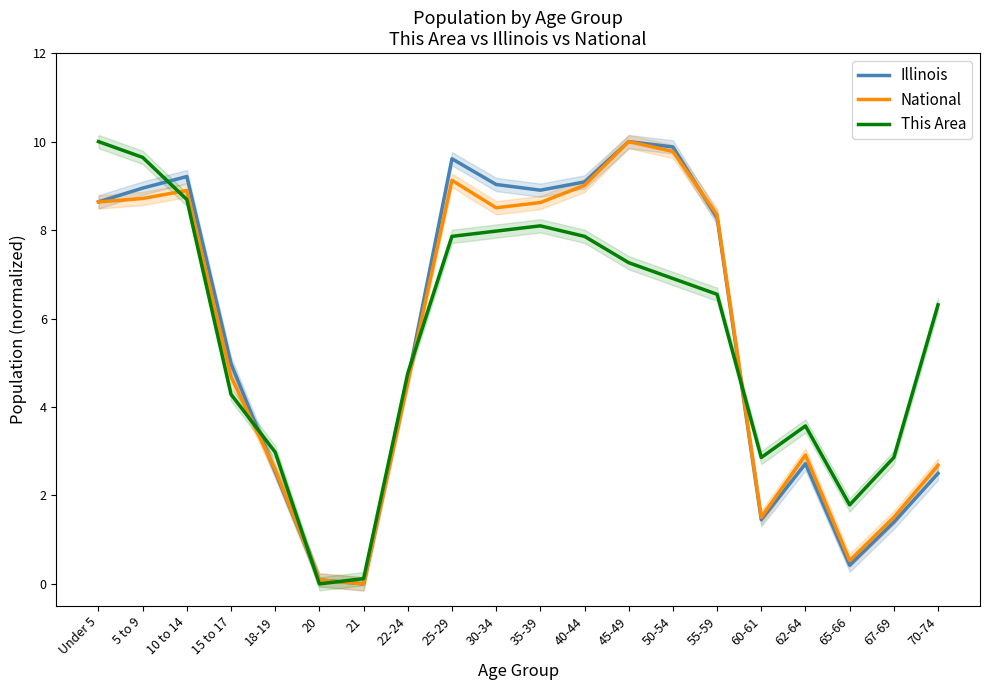

Which series has the largest range (max minus min)?

Illinois